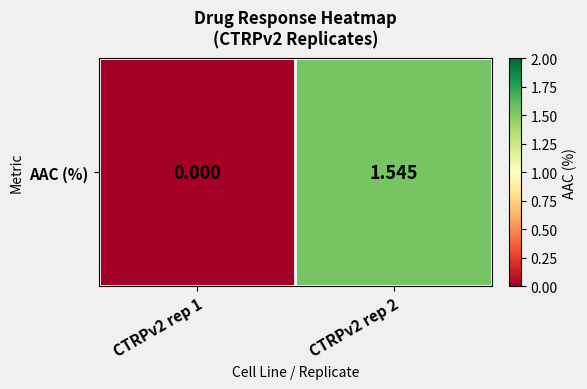

List the labels in order of value, smallest first.

CTRPv2 rep 1, CTRPv2 rep 2